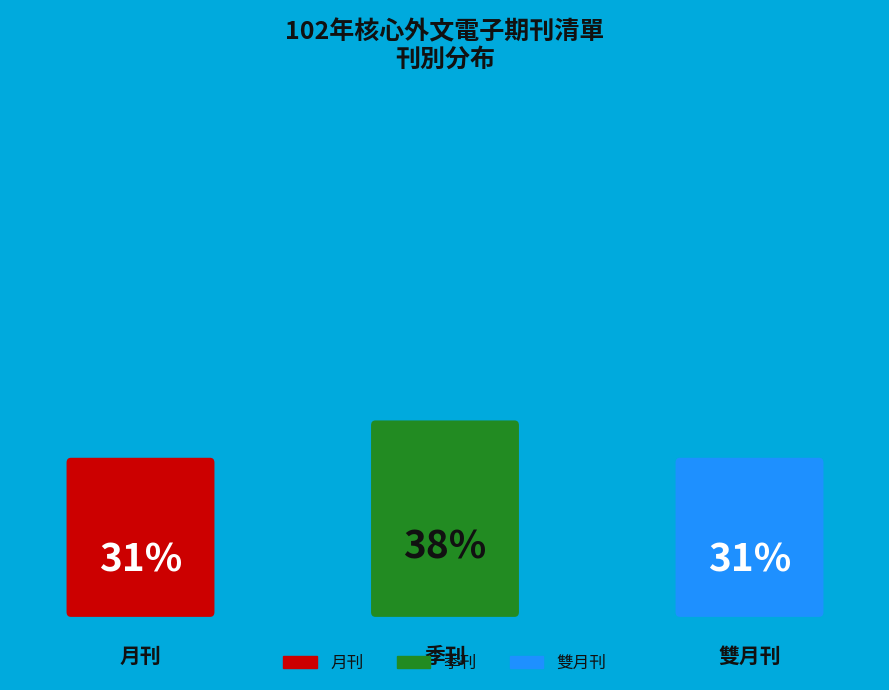

Rank the categories by value from lowest to highest.

月刊, 雙月刊, 季刊